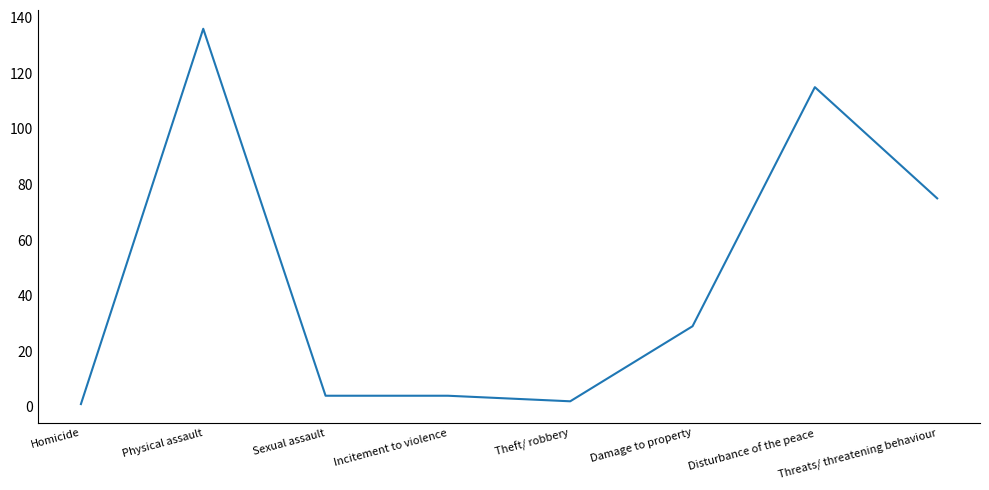

Approximately how many times larger is the value at Disturbance of the peace compared to Damage to property?

4.0